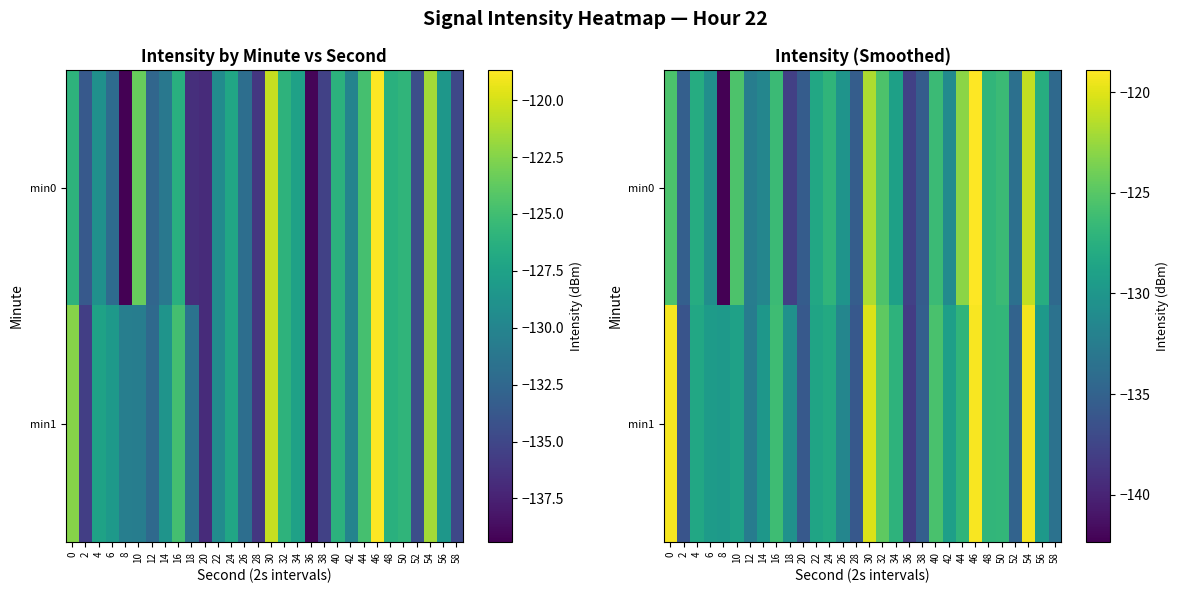

Rank the series by their maximum value, from lowest to highest.

min1, min0